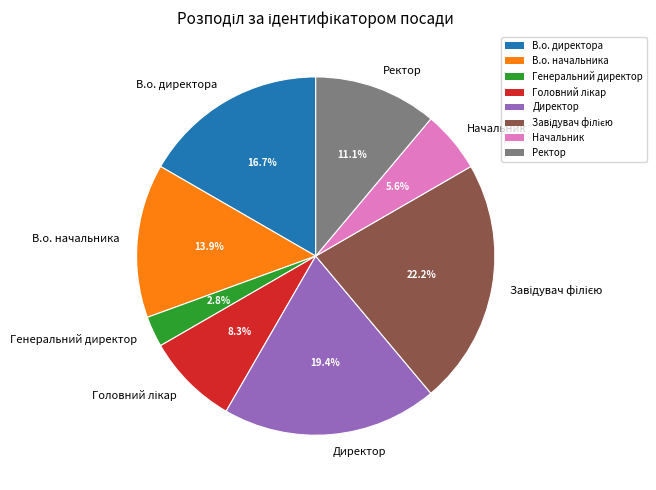

What is the smallest slice in the pie chart?

Генеральний директор